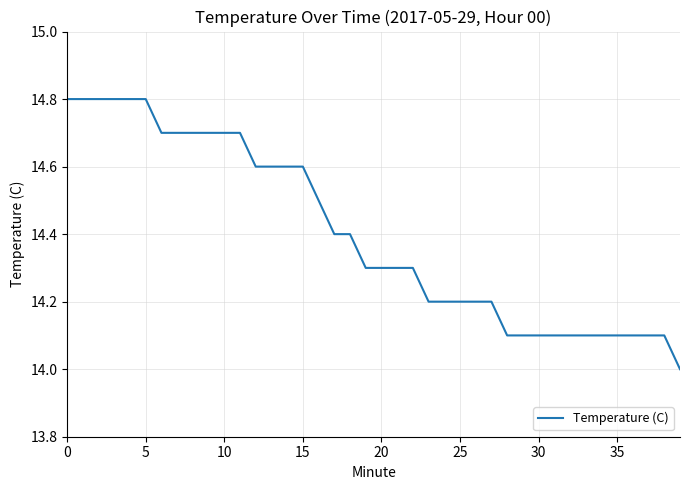

What is the greatest value displayed?

14.8